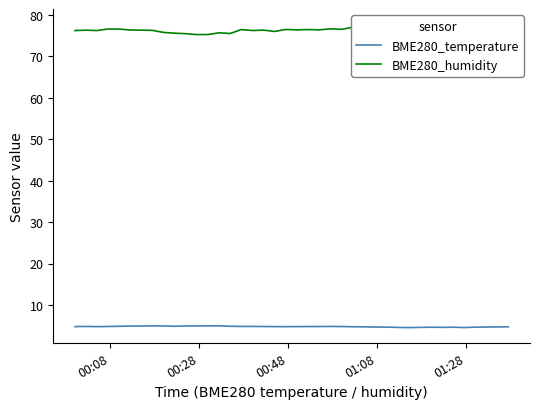

At how many categories does at least one series exceed 54?

40